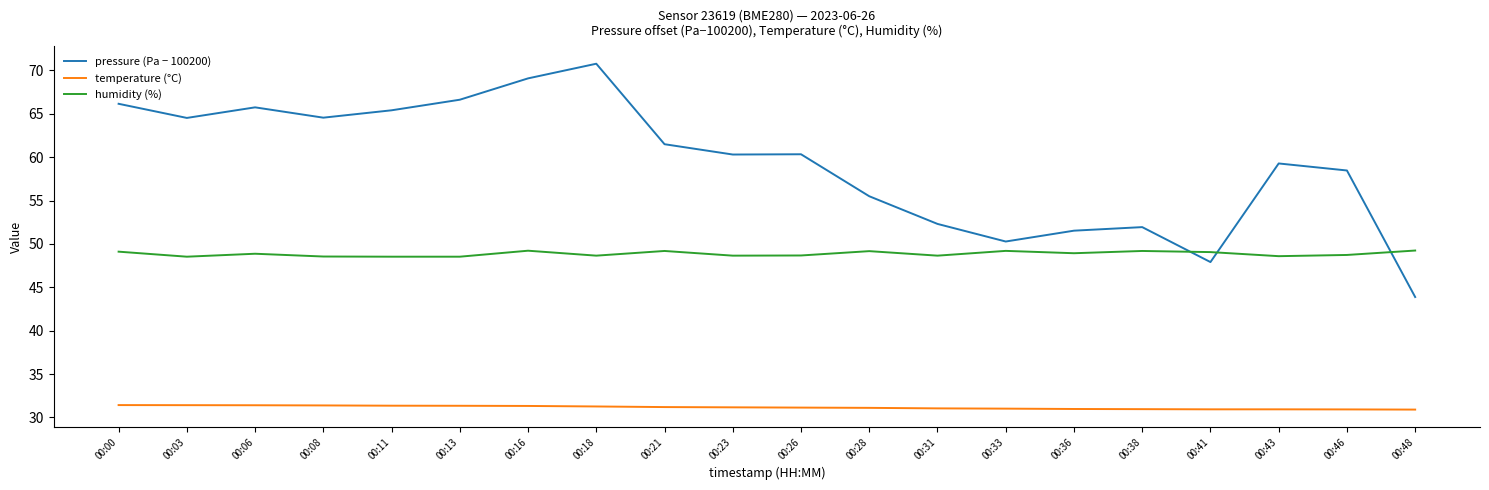

Is the value of pressure (Pa − 100200) at 00:36 greater than the value of temperature (°C) at 00:13?

Yes